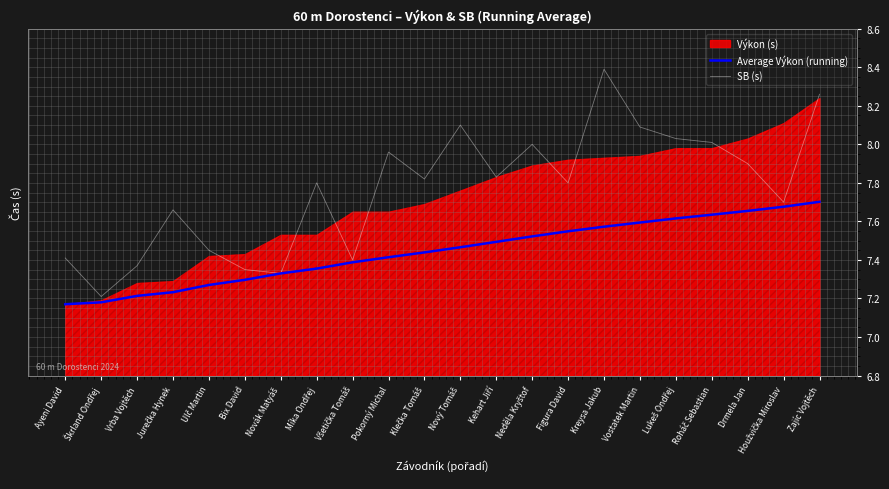

List the labels in order of Average Výkon (running) value, smallest first.

Ayeni David, Škrland Ondřej, Vrba Vojtěch, Jurečka Hynek, Ulč Martin, Bix David, Novák Matyáš, Míka Ondřej, Všetička Tomáš, Pokorný Michal, Klečka Tomáš, Nový Tomáš, Kehart Jiří, Neděla Kryštof, Figura David, Kreysa Jakub, Vostatek Martin, Lukeš Ondřej, Roháč Sebastian, Drmela Jan, Houžvička Miroslav, Zajíc Vojtěch